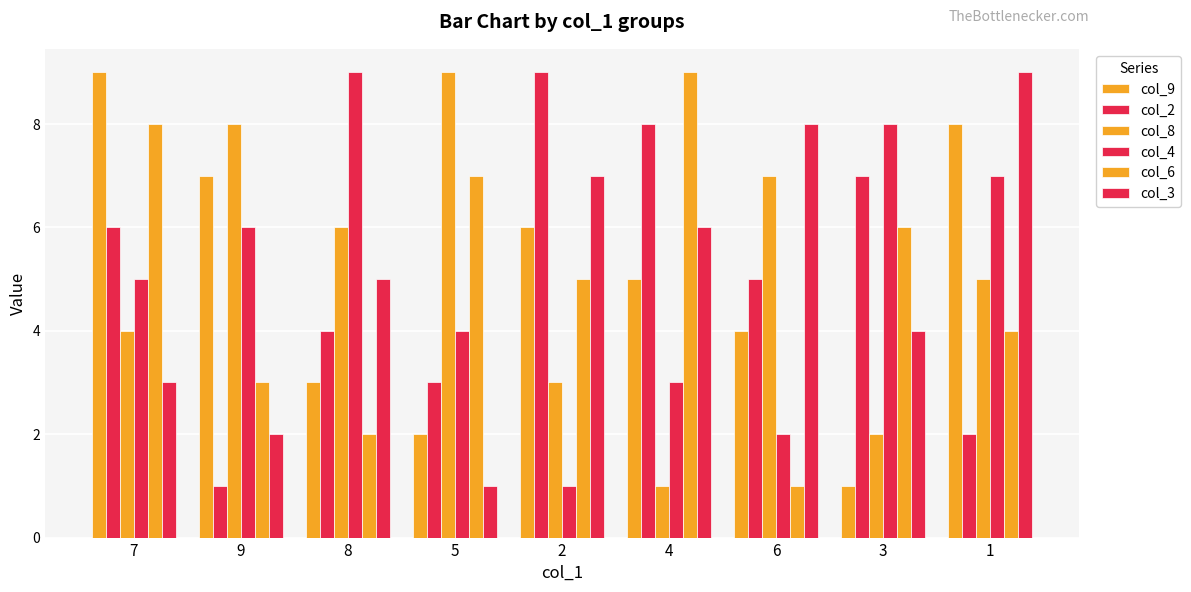

The value of col_3 at 3 is 4. True or false?

True